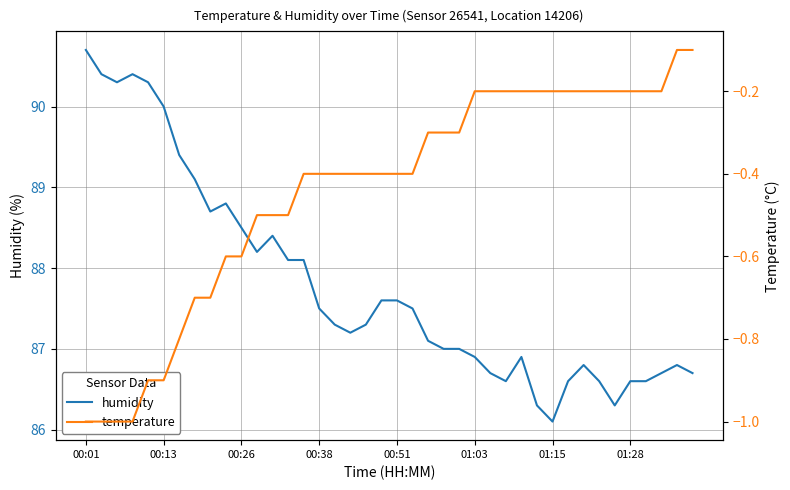

At which category is the sum across all series the highest?

00:01